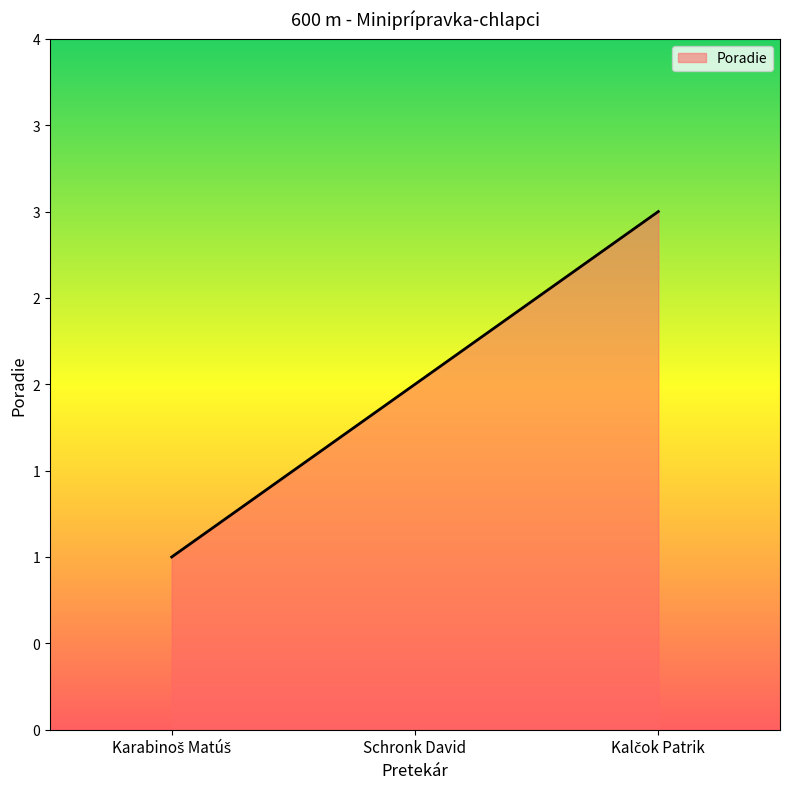

The chart shows a value of 2 at Schronk David. True or false?

True